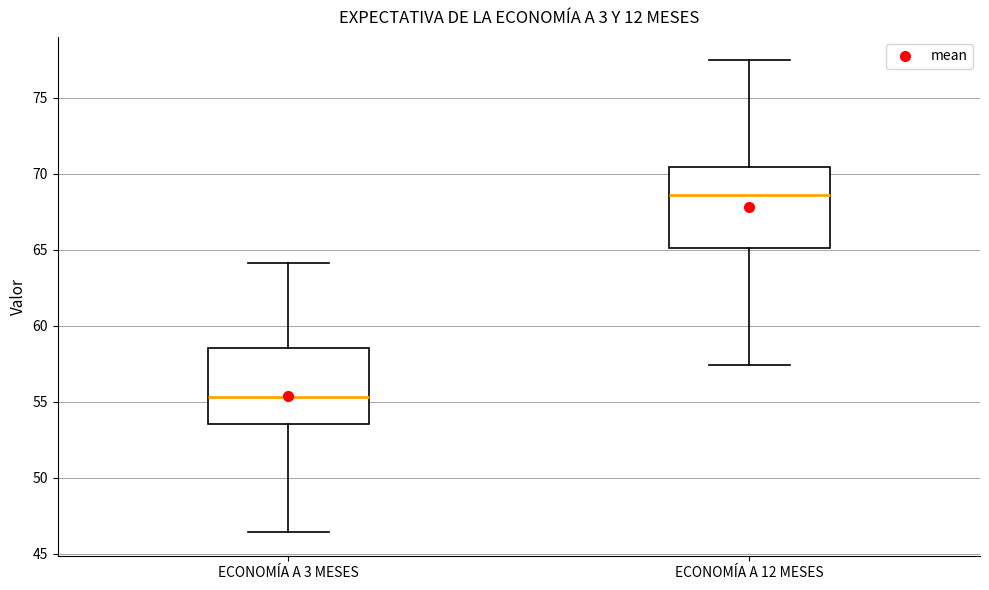

Which box has the lowest median line?

ECONOMÍA A 3 MESES